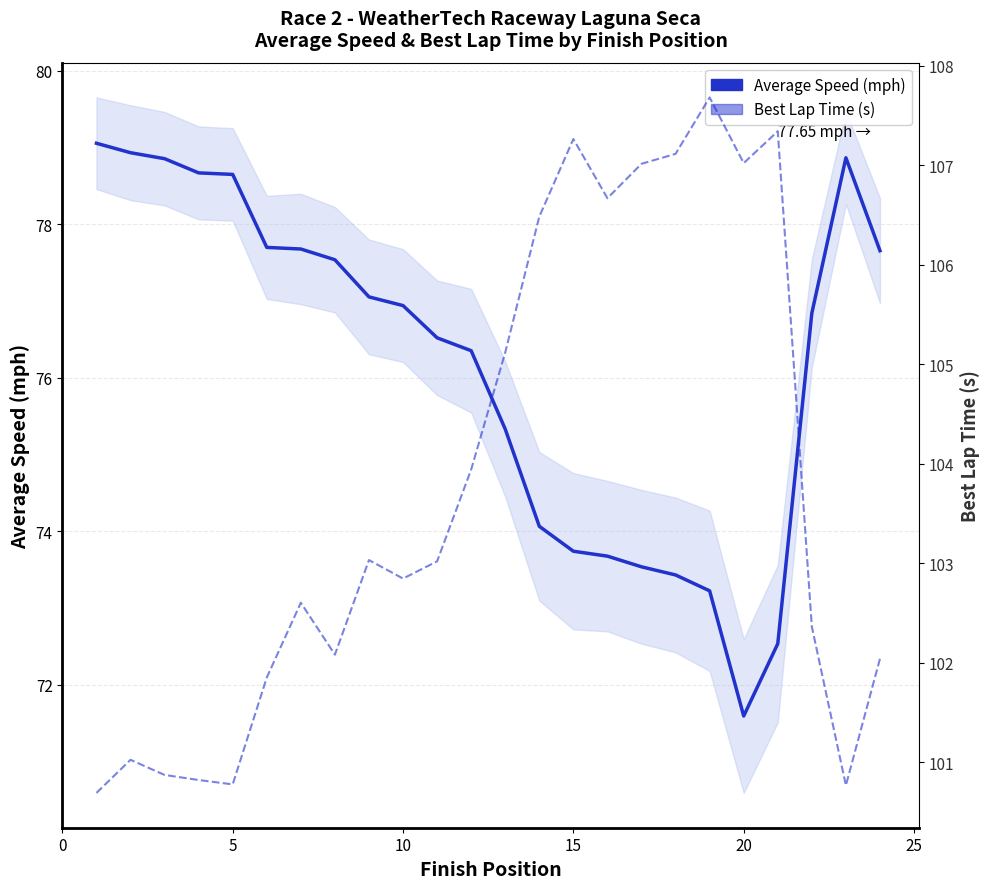

What is the maximum value shown in the chart?

107.7